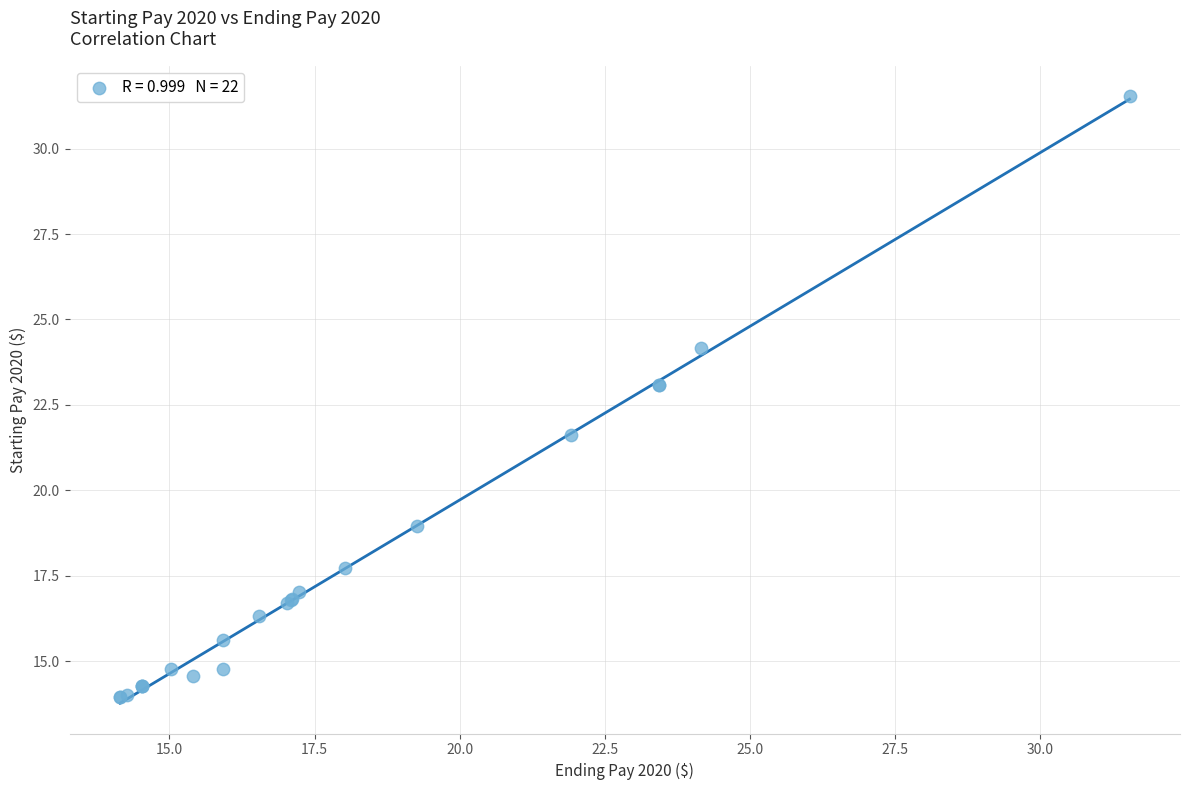

What Y value in the scatter plot is closest to 22?

21.6